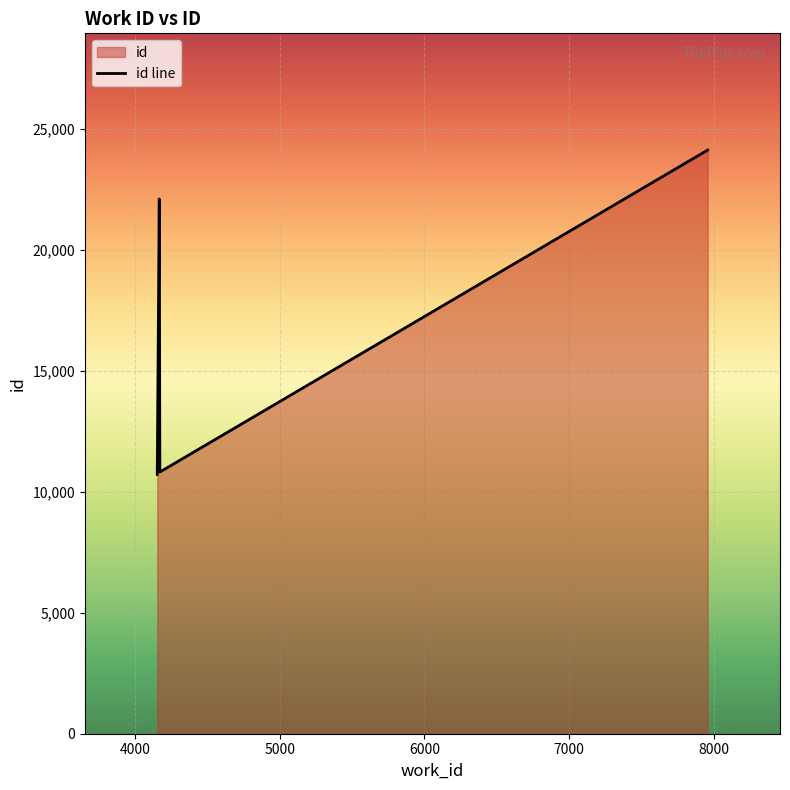

What is the average value?

16944